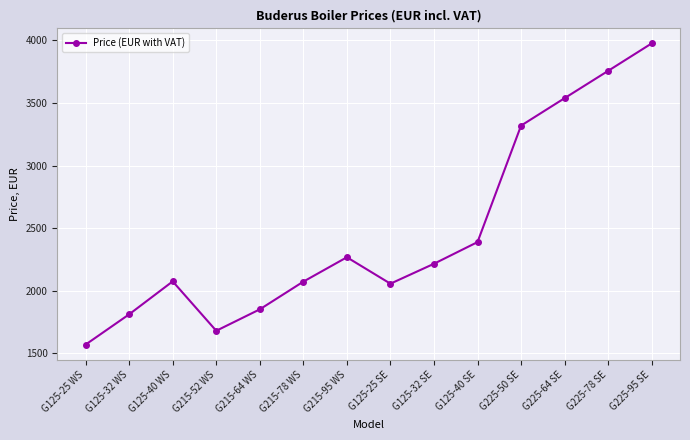

Which has a higher value, G125-32 WS or G215-64 WS?

G215-64 WS